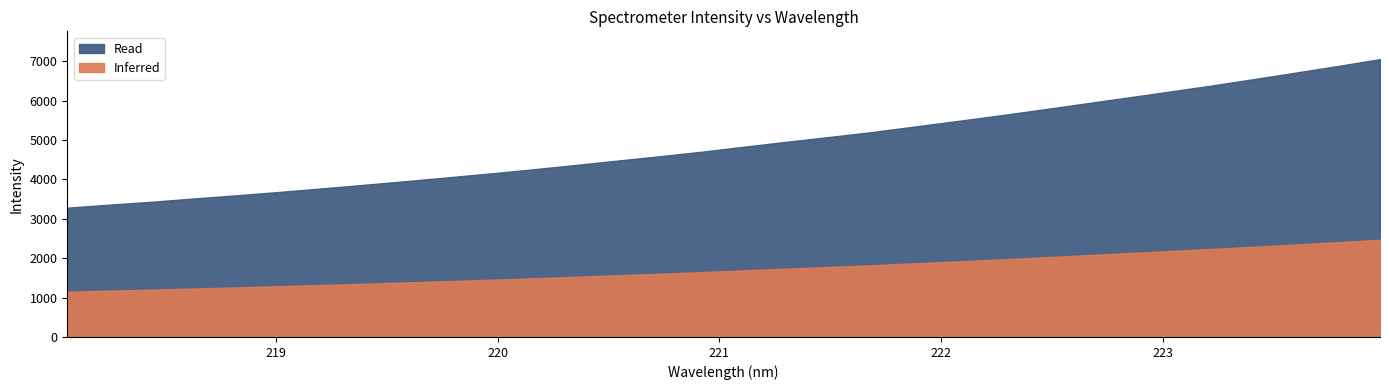

List the labels in order of value, smallest first.

218.0596, 218.2508, 218.442, 218.6332, 218.8244, 219.0156, 219.2067, 219.3979, 219.589, 219.7801, 219.9712, 220.1623, 220.3533, 220.5444, 220.7354, 220.9264, 221.1174, 221.3083, 221.4993, 221.6902, 221.8812, 222.0721, 222.263, 222.4538, 222.6447, 222.8355, 223.0264, 223.2172, 223.408, 223.5987, 223.7895, 223.9802